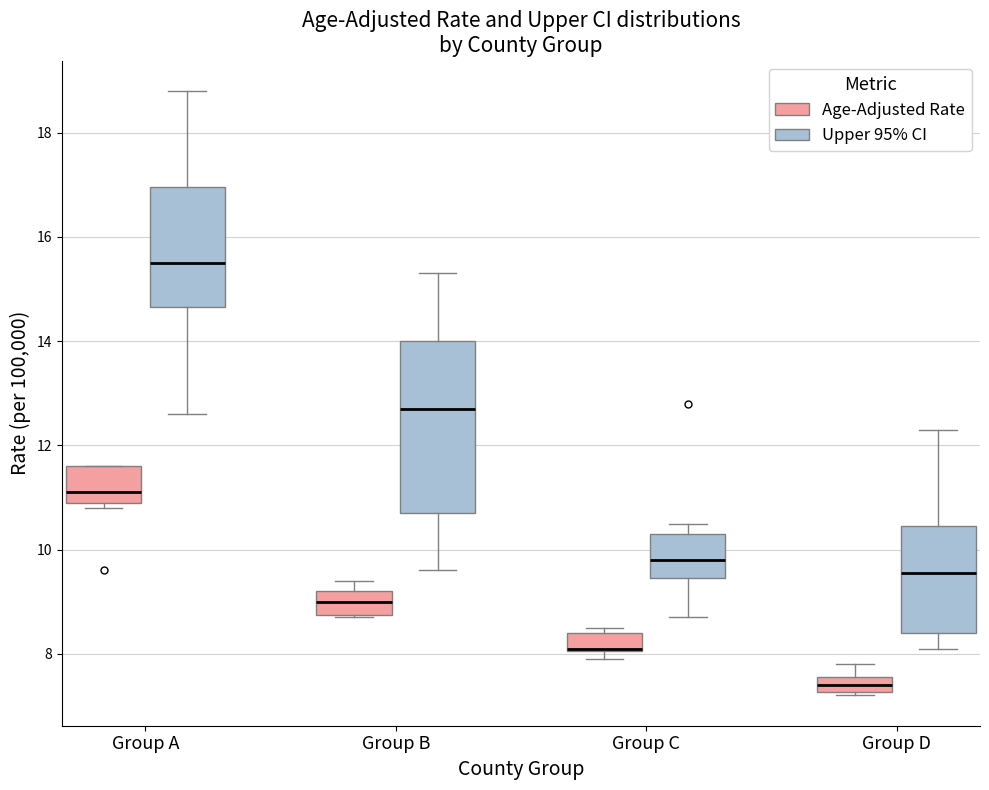

Which box is the tallest, from its lower edge to its upper edge?

Group B (Upper 95% CI)